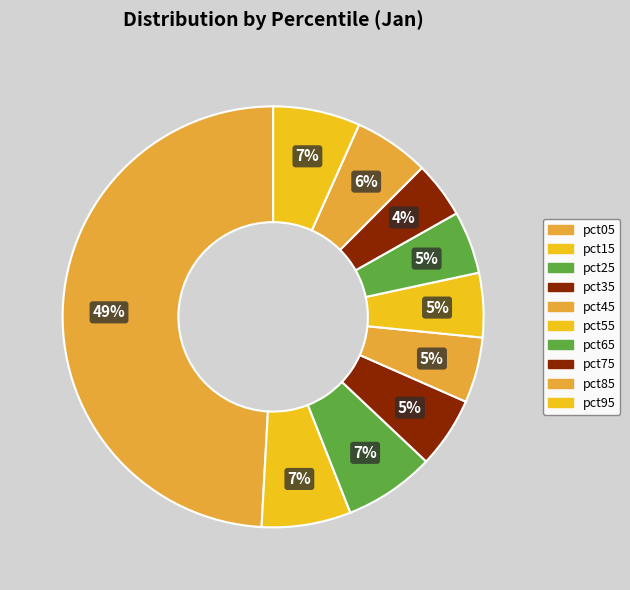

Which slice is the largest?

pct05